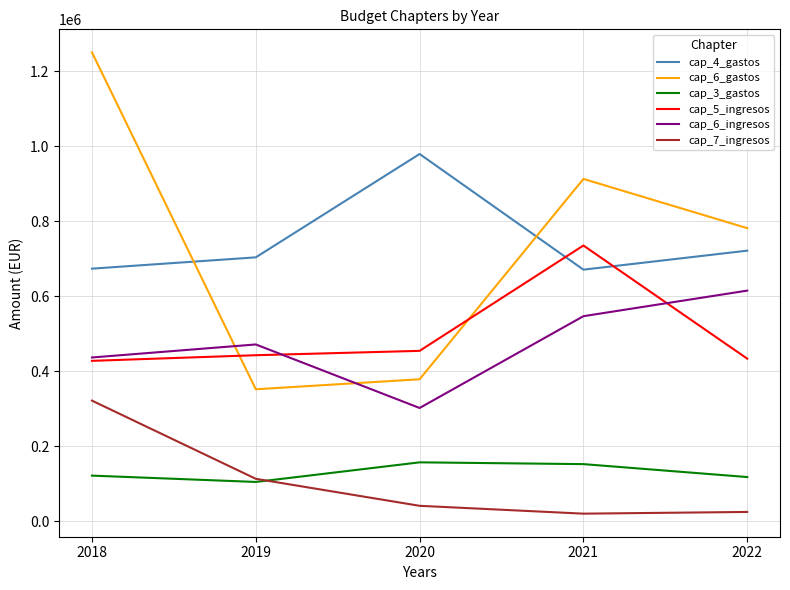

At which category is the sum across all series the highest?

2018